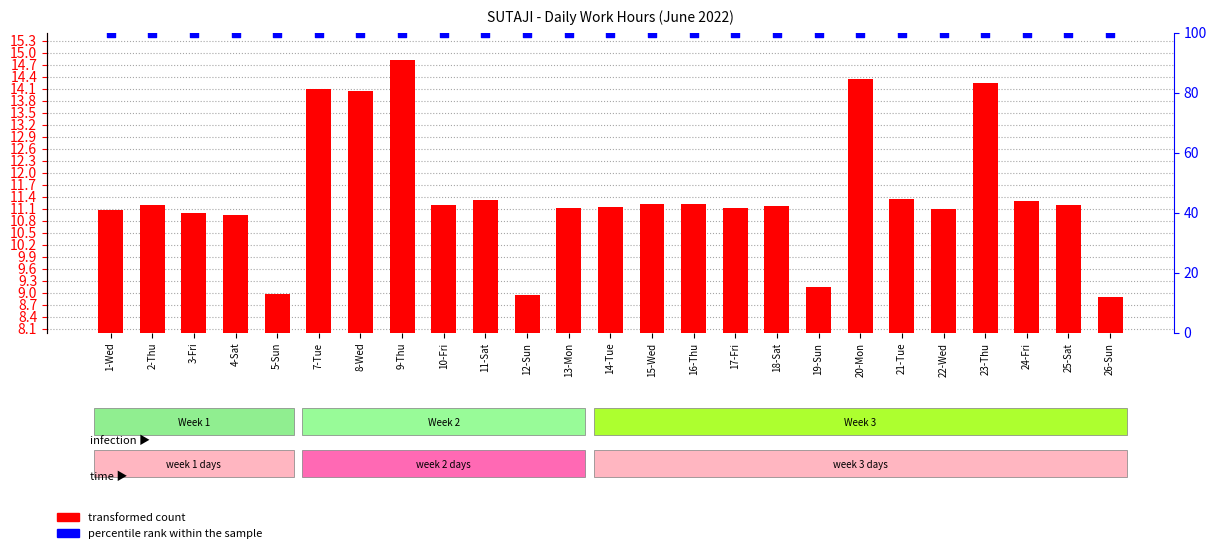

What are all the series names shown in the legend?

transformed count, percentile rank within the sample